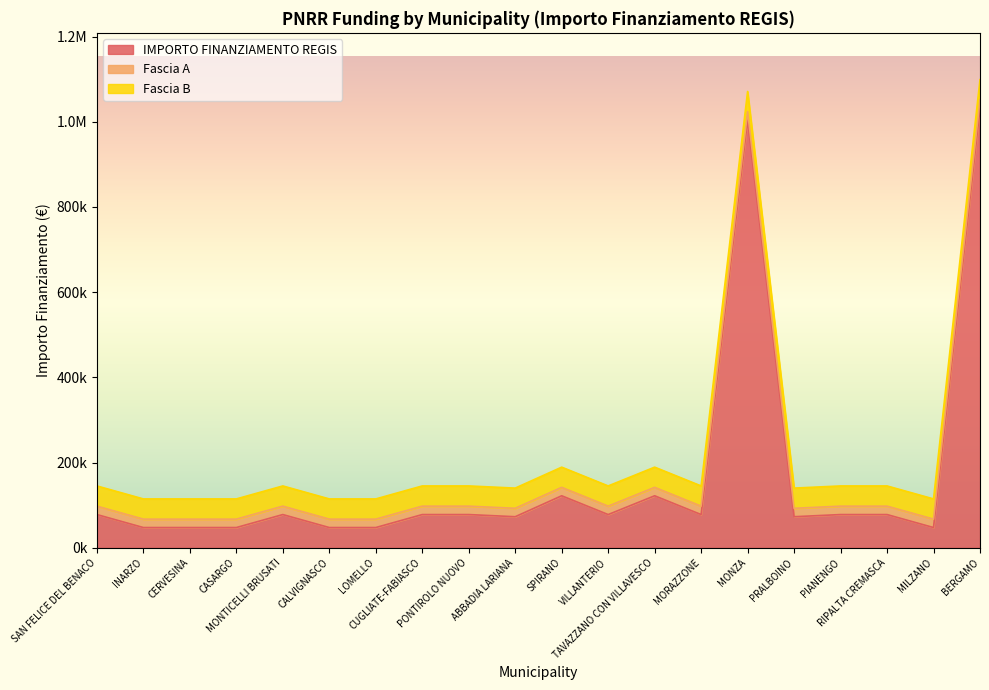

Where is Fascia A nearest to the value 19752?

SAN FELICE DEL BENACO